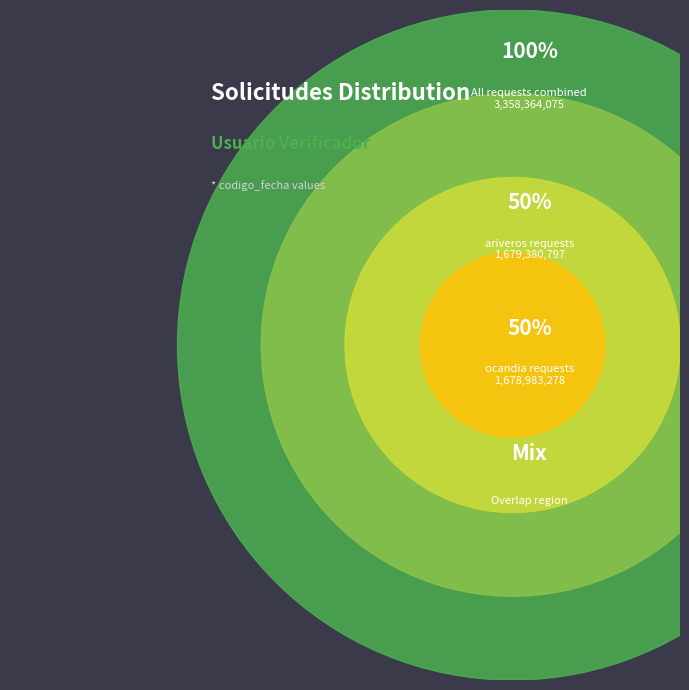

Which slice is the smallest?

ocandia